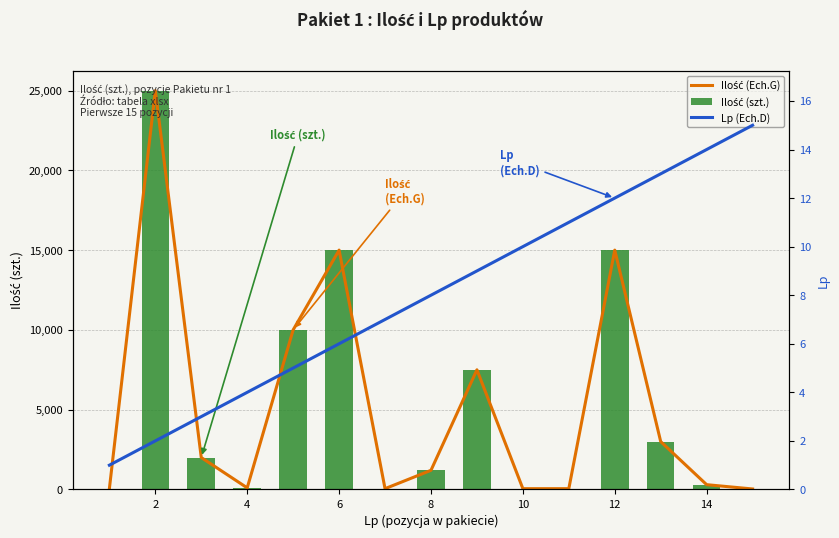

What is the highest value of the Ilość (szt.) series?

25000